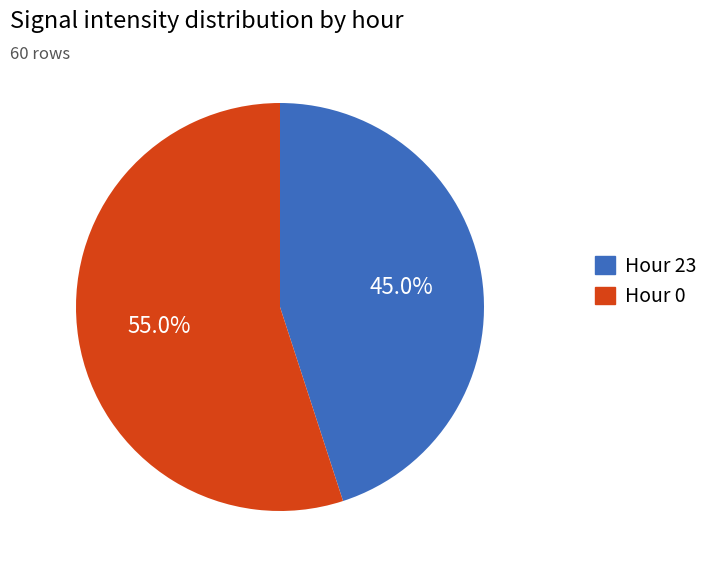

Is there a majority slice in this chart?

Yes